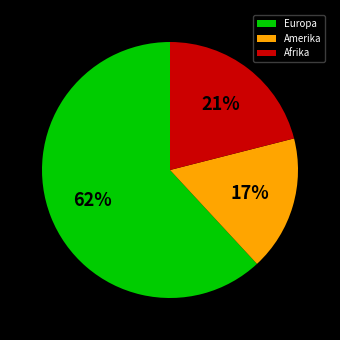

How many segments does this pie chart have?

3